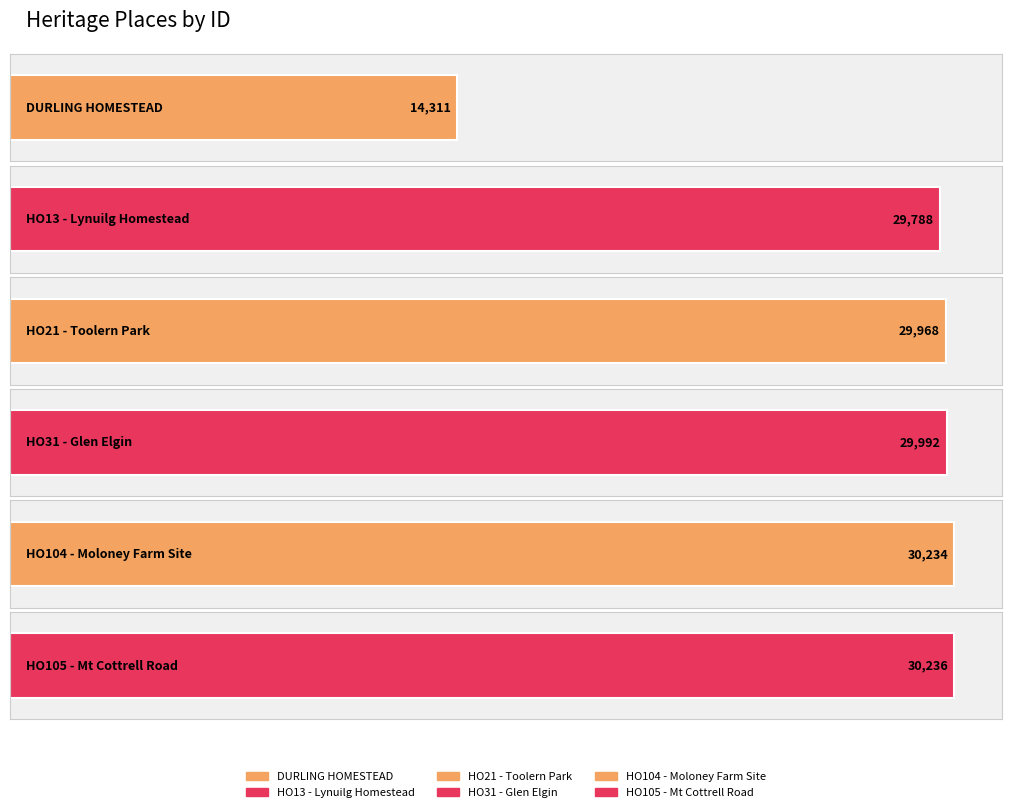

What value does the data have at HO104 - Moloney Farm Site, to the nearest 10?

30230